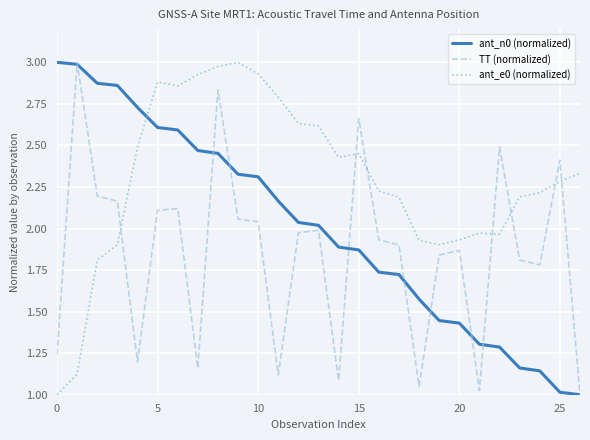

True or false: ant_e0 (normalized) and ant_n0 (normalized) intersect in this chart.

True